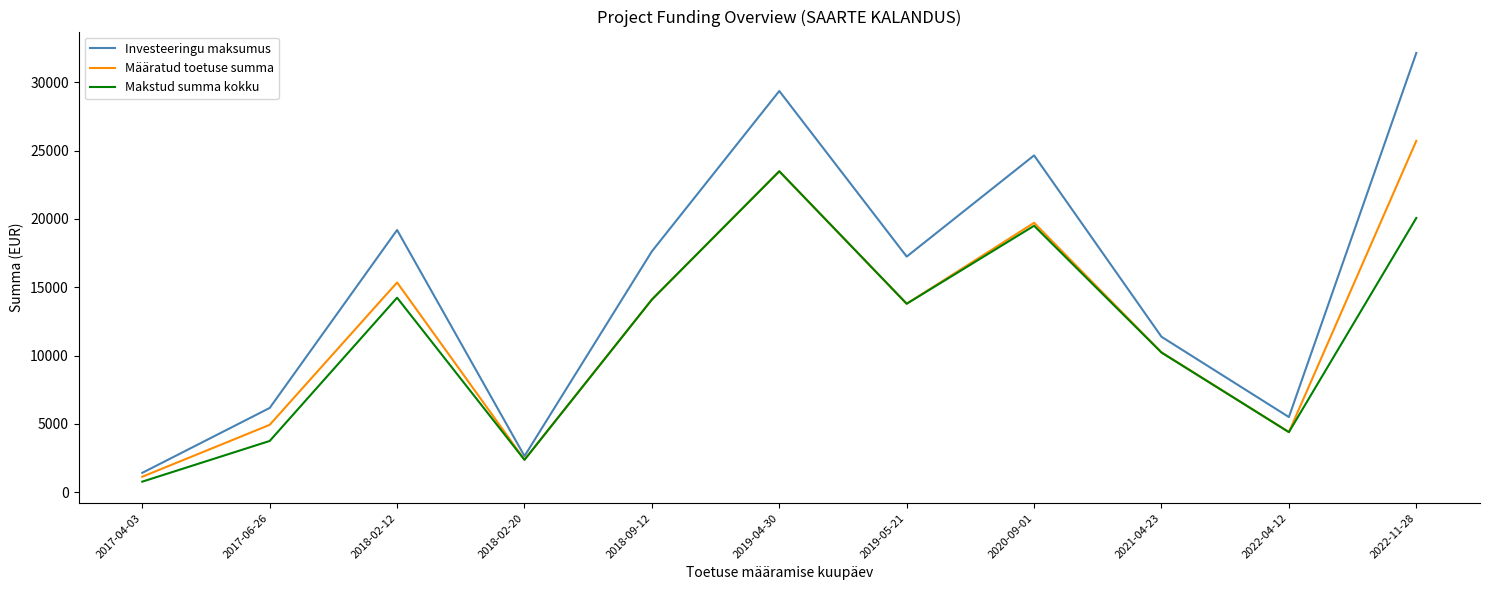

Which series has the largest range (max minus min)?

Investeeringu maksumus